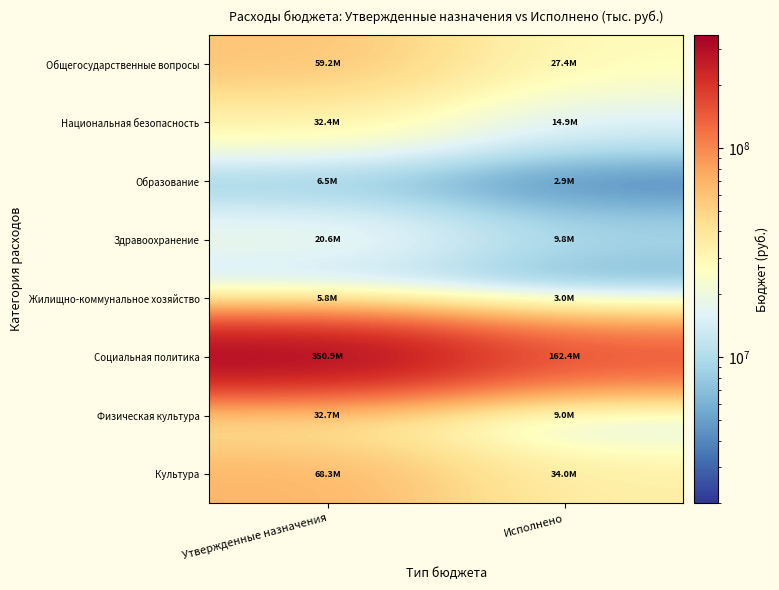

Reading left to right, what are all the values shown in this chart?

Общегосударственные вопросы: Утвержденные назначения=59165954.7	Исполнено=27387463.1
Национальная безопасность: Утвержденные назначения=32396097.9	Исполнено=14853178.5
Образование: Утвержденные назначения=6542455.7	Исполнено=2918335.0
Здравоохранение: Утвержденные назначения=20627401.1	Исполнено=9825949.5
Жилищно-коммунальное хозяйство: Утвержденные назначения=5811748.0	Исполнено=3026303.0
Социальная политика: Утвержденные назначения=350879609.8	Исполнено=162363801.1
Физическая культура: Утвержденные назначения=32718094.9	Исполнено=9041404.9
Культура: Утвержденные назначения=68267607.7	Исполнено=34016071.0